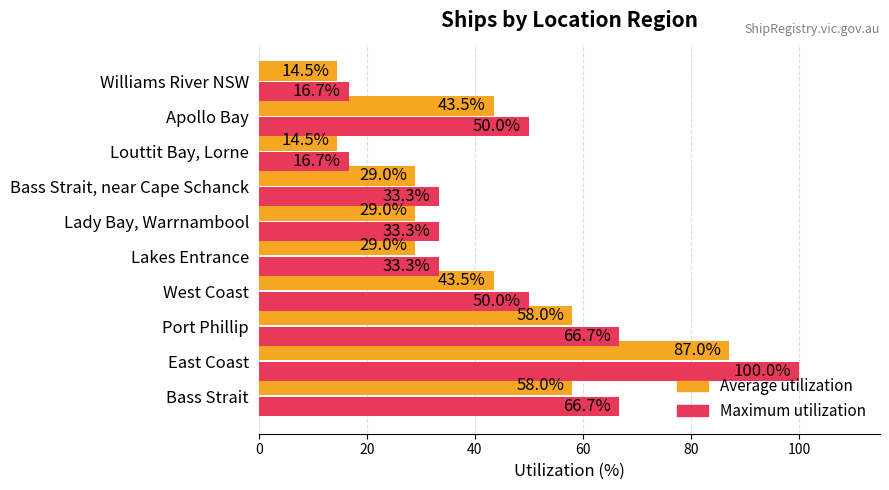

What is the maximum value for Maximum utilization?

100.0